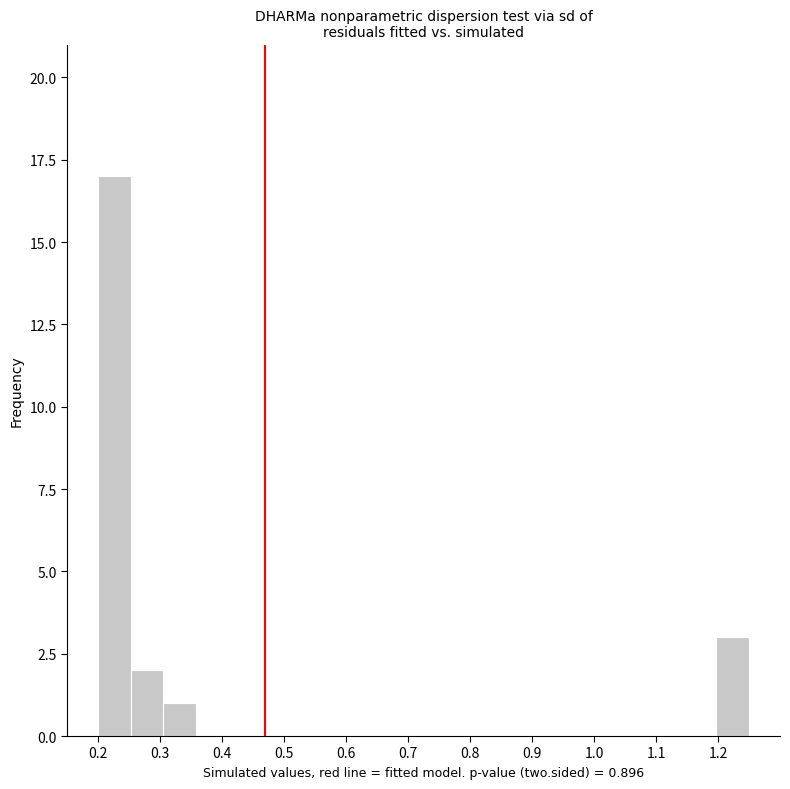

How tall is the bar that spans 0.31 to 0.36 on the x-axis? Neither the bar edges nor the heights are printed on the chart, so give them approximately, as read against the axes.

1